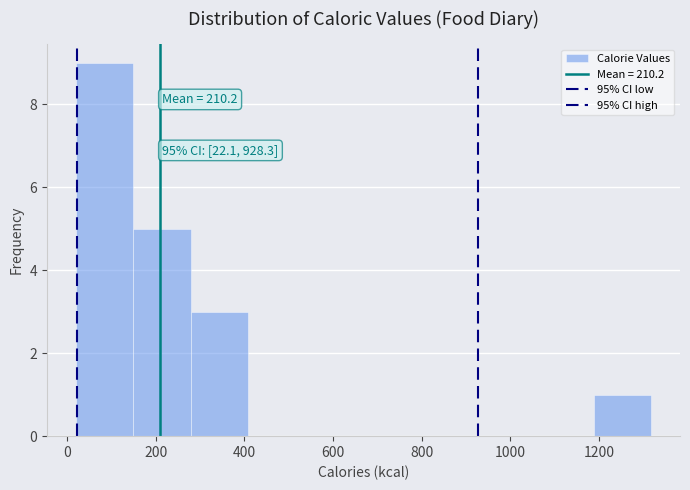

Which range on the x-axis has the tallest bar?

20 to 140